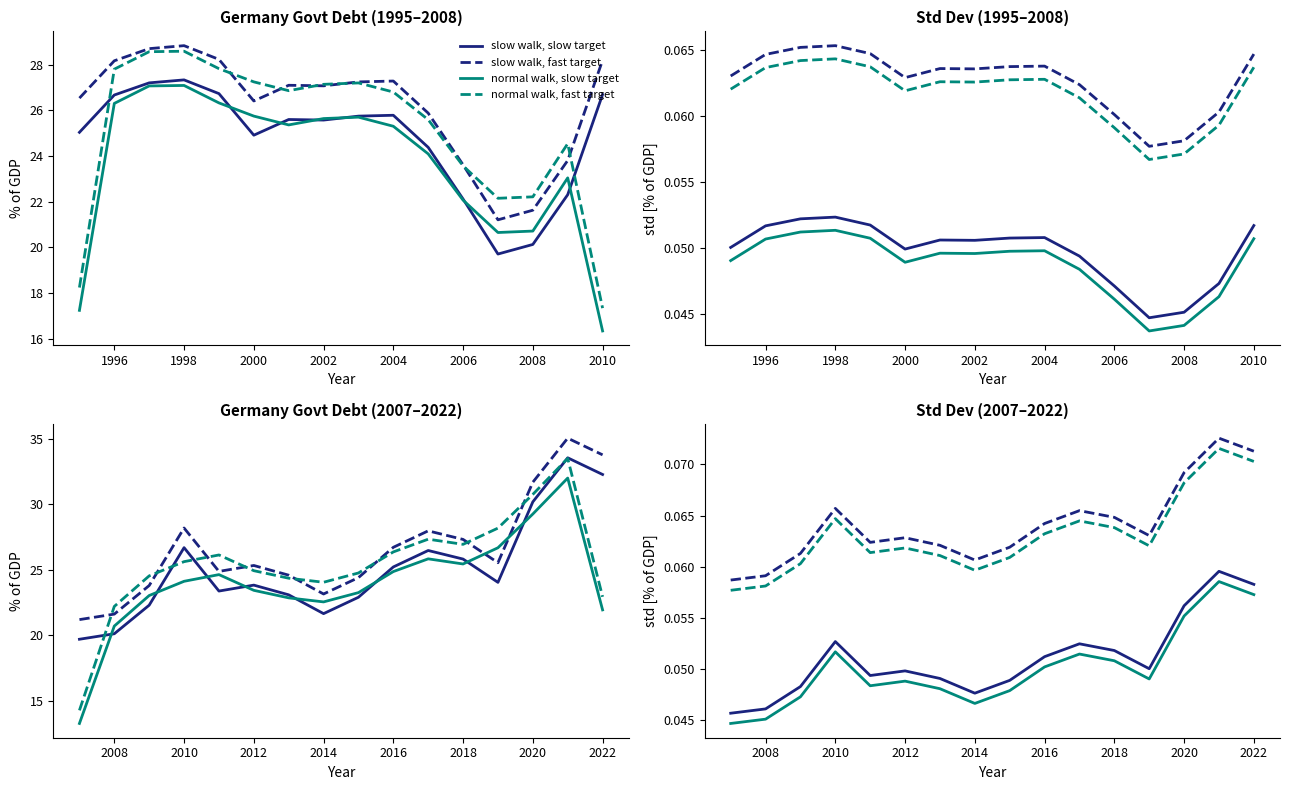

In normal walk, fast target, how many points are higher than both neighbors (excluding endpoints)?

4